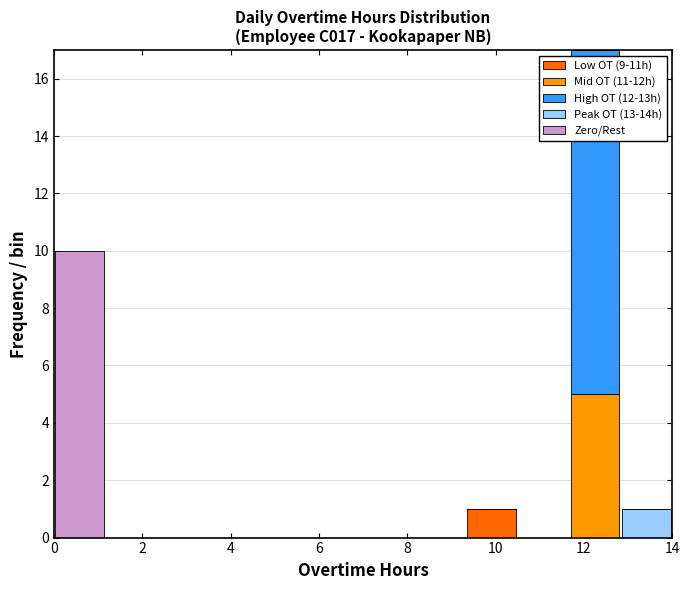

Which range on the x-axis has the tallest stacked bar (by total height)?

11.6 to 12.8